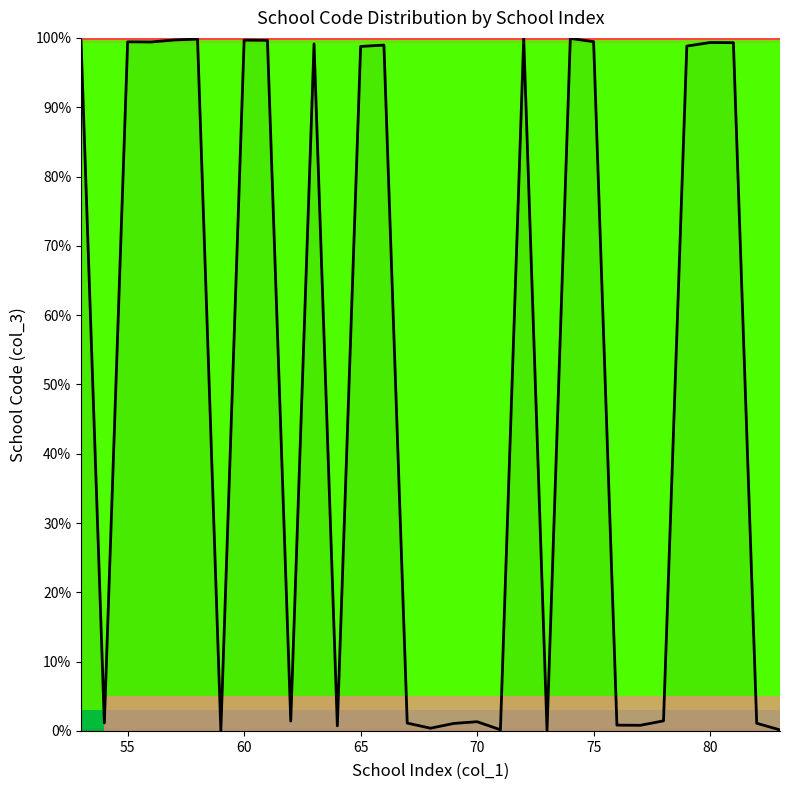

How many distinct data groups are displayed?

1